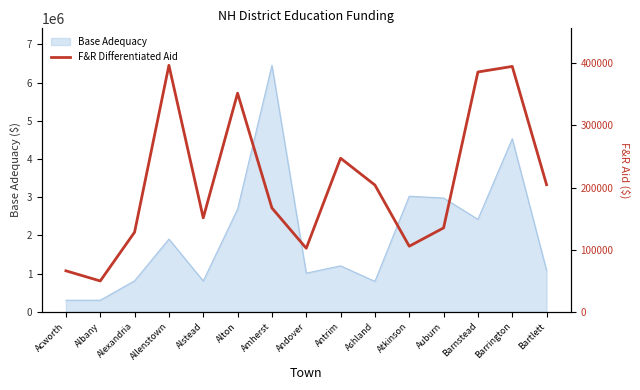

True or false: the data shows 278924.8 at Amherst.

False